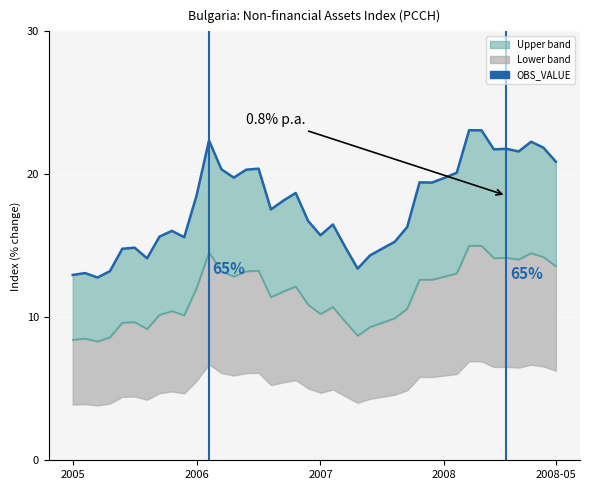

What is the average value?

17.8